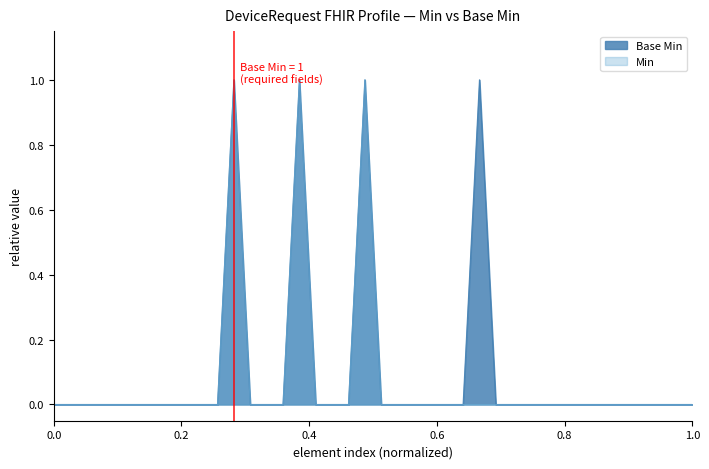

True or false: Base Min has a value of 0 at 0.0.

True